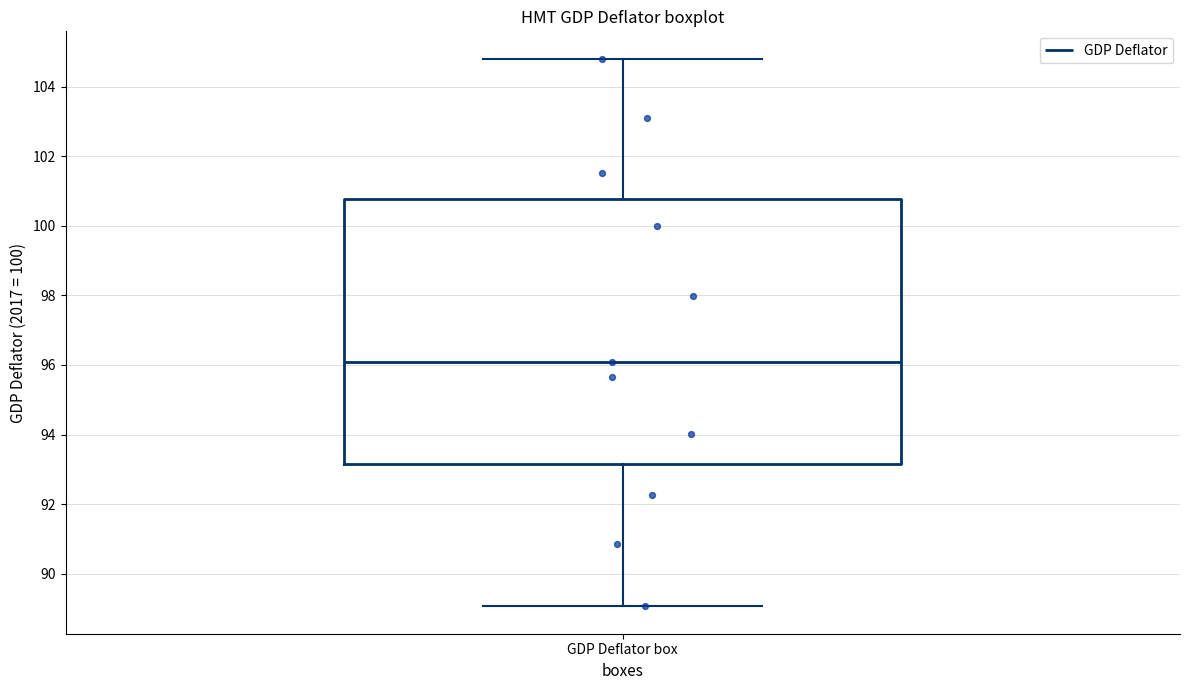

Transcribe this box plot: give where the median line is, the range the box spans, and where the two whiskers end, as read against the y-axis. The values are not printed on the chart, so give them approximately, as read against the axis.

median 96.0, box 93.2 to 100.8, whiskers 89.0 to 104.8